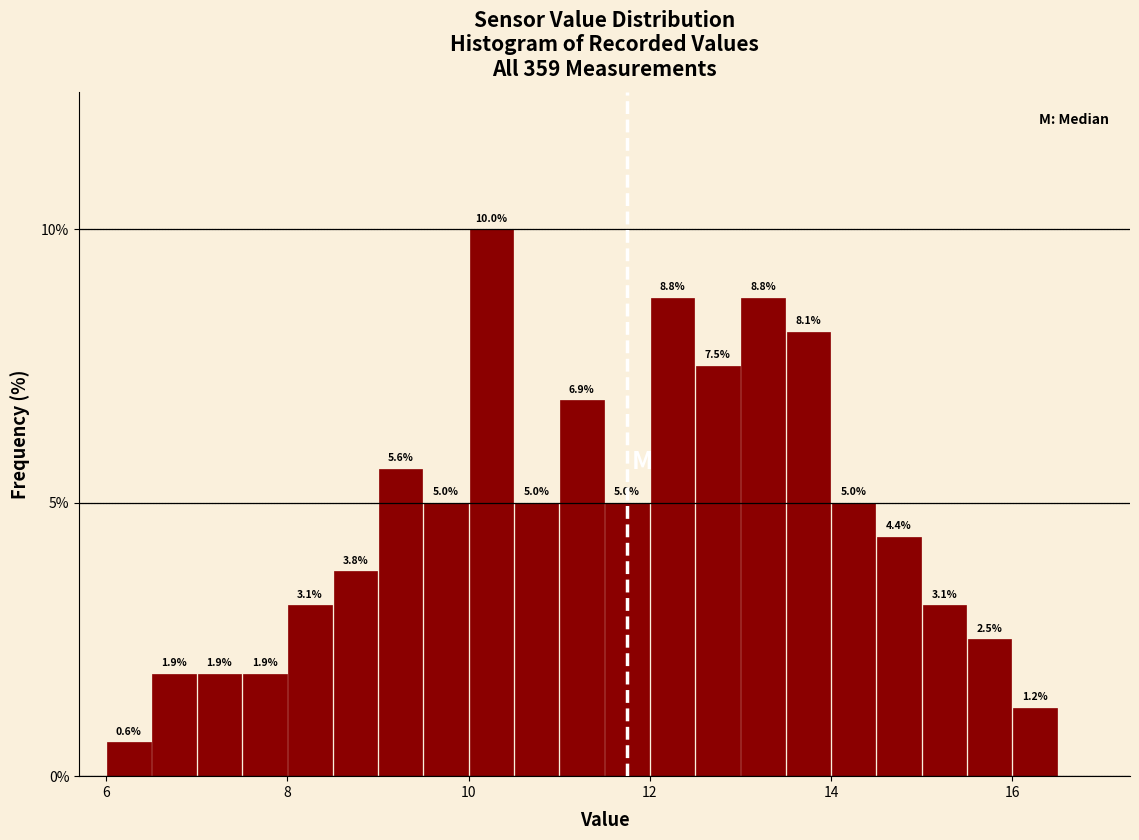

Read against the x-axis, roughly where is the centre of the tallest bar?

10.2